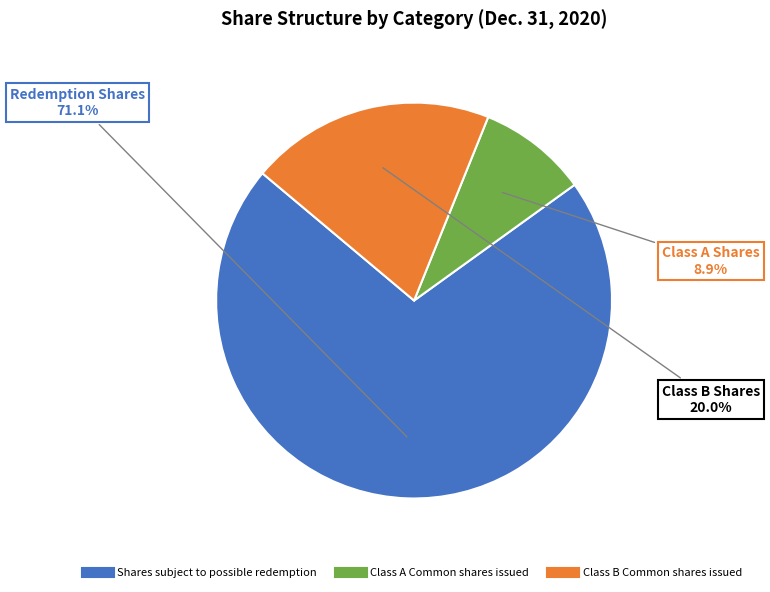

To the nearest percent, what percentage of the pie is Shares subject to possible redemption?

71%